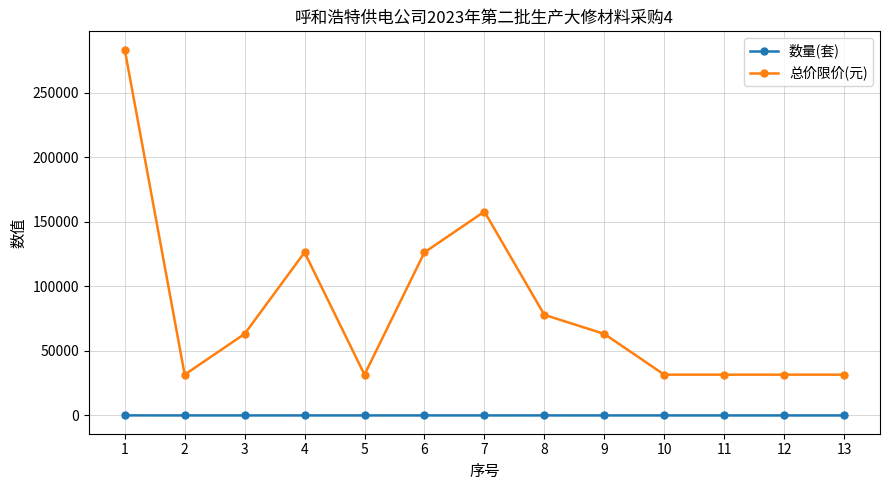

What is the difference between the highest and lowest values at 2?

31599.0